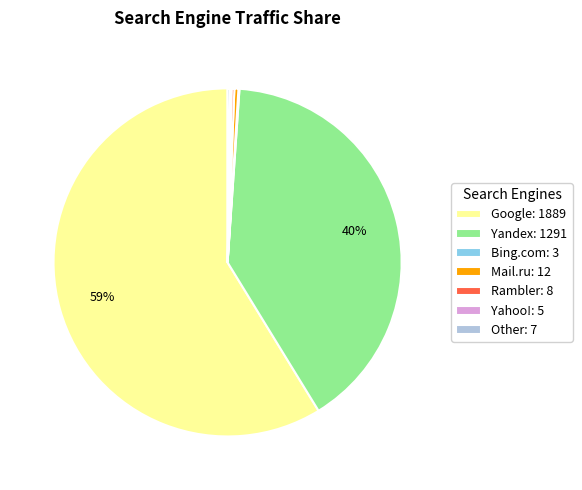

Is there a majority slice in this chart?

Yes